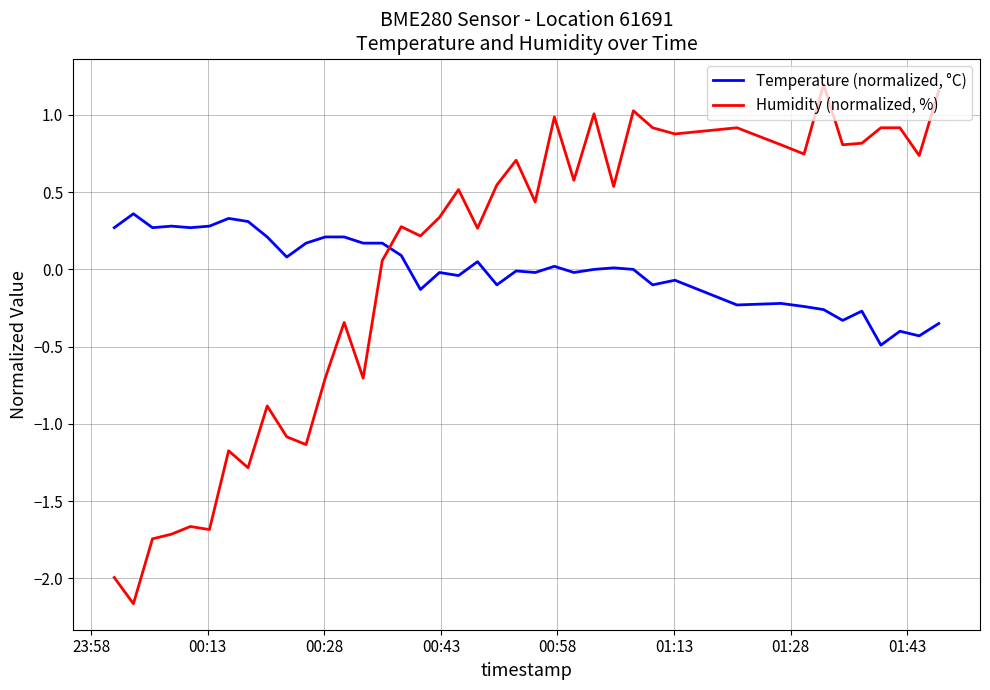

How many lines are shown in the chart?

2